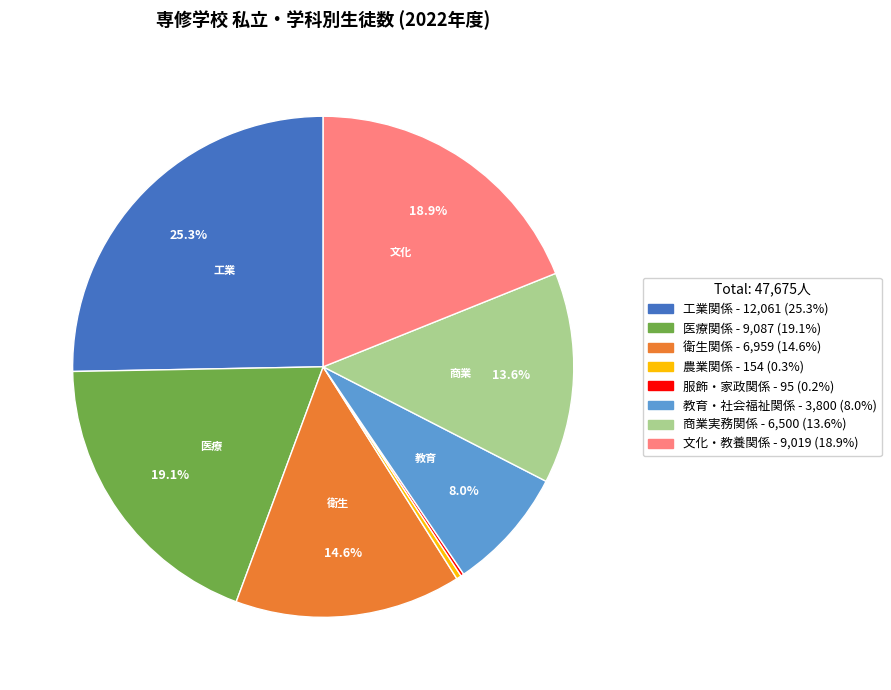

Which slice is the largest?

工業関係